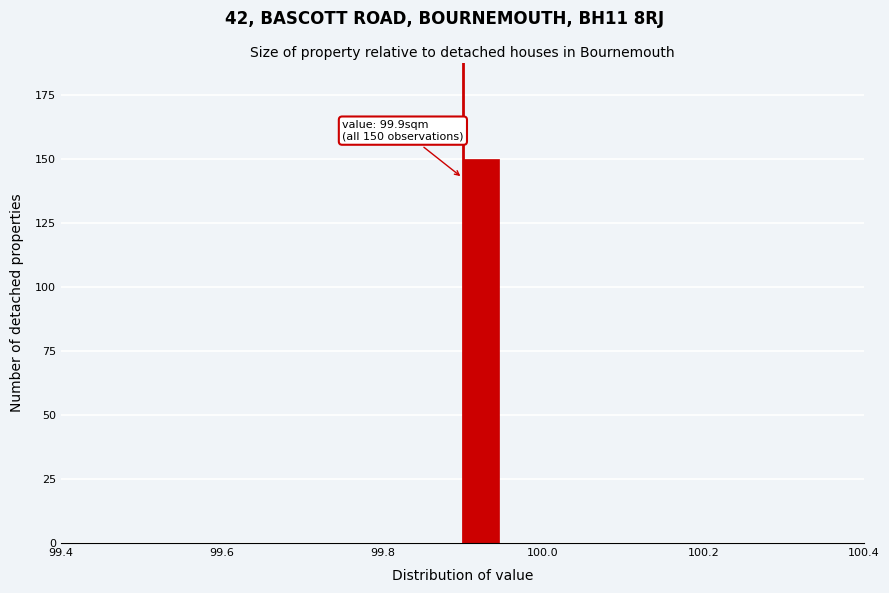

Around what value on the x-axis is the tallest bar? Give the approximate position of its centre, as read against the axis.

99.92